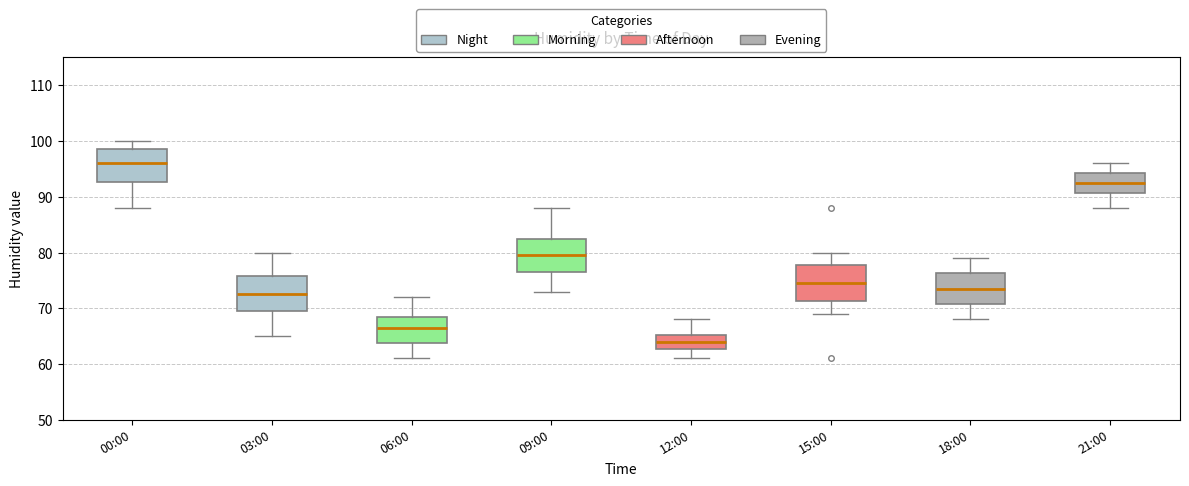

Reading left to right, transcribe this box plot: for each box, give where its median line is, the range the box spans, and where its two whiskers end, as read against the y-axis. The values are not printed on the chart, so give them approximately, as read against the axis.

00:00: median 96, box 93 to 99, whiskers 88 to 100
03:00: median 73, box 70 to 76, whiskers 65 to 80
06:00: median 67, box 64 to 69, whiskers 61 to 72
09:00: median 80, box 77 to 83, whiskers 73 to 88
12:00: median 64, box 63 to 65, whiskers 61 to 68
15:00: median 75, box 71 to 78, whiskers 69 to 80
18:00: median 74, box 71 to 76, whiskers 68 to 79
21:00: median 93, box 91 to 94, whiskers 88 to 96